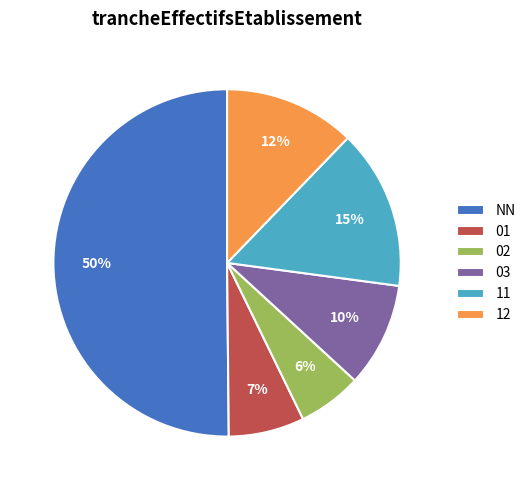

What is the smallest slice in the pie chart?

02